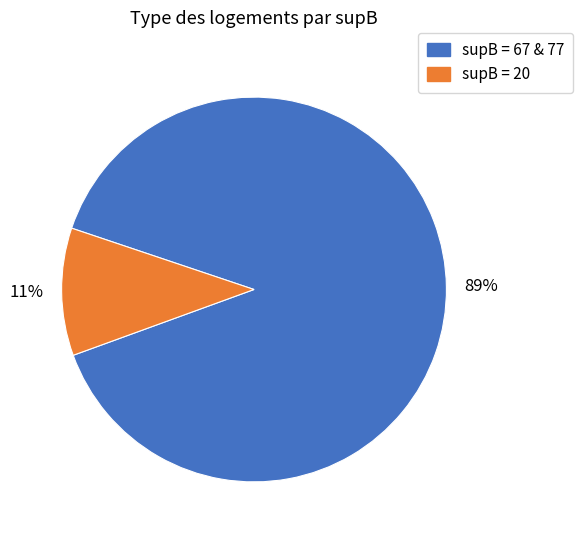

To the nearest percent, what is the average slice percentage?

50%